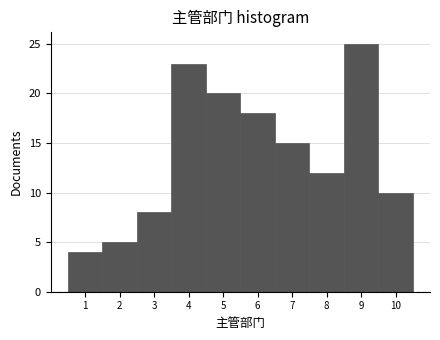

Reading left to right, transcribe this chart: for each bar, give the range it covers on the x-axis and its height. The values are not printed on the chart, so give them approximately, as read against the axis.

0.5 to 1.5: 4
1.5 to 2.5: 5
2.5 to 3.5: 8
3.5 to 4.5: 23
4.5 to 5.5: 20
5.5 to 6.5: 18
6.5 to 7.5: 15
7.5 to 8.5: 12
8.5 to 9.5: 25
9.5 to 10.5: 10